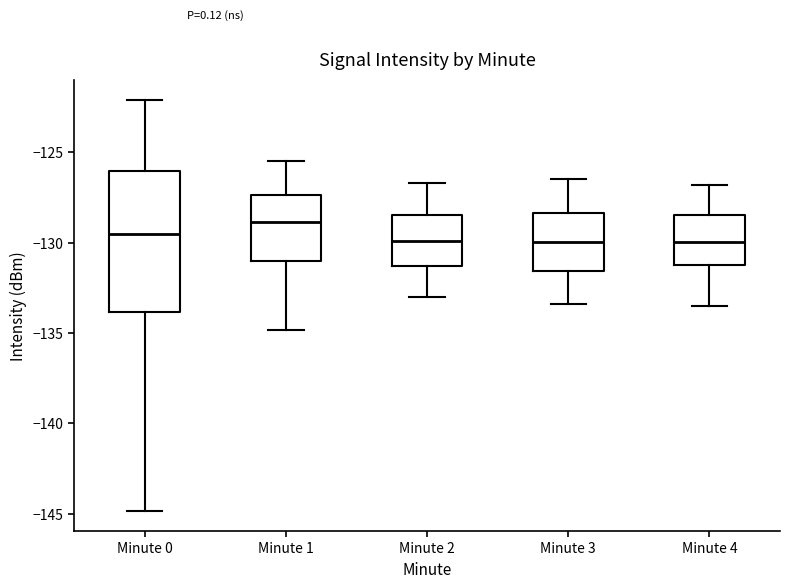

Where does the lower whisker of the box for Minute 1 end on the y-axis? The values are not printed on the chart, so give them approximately, as read against the axis.

-135.0